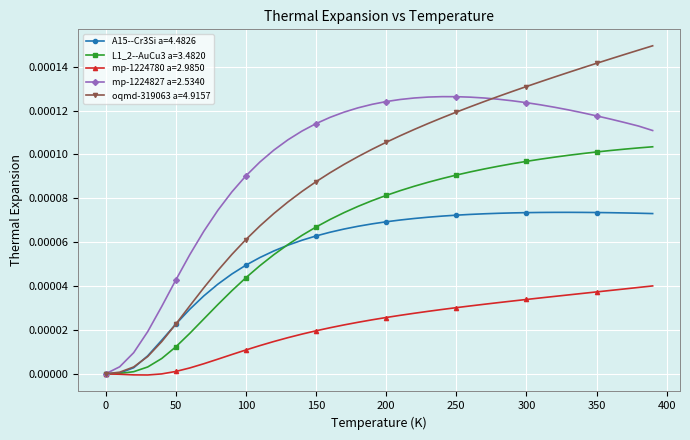

Which series has the largest total across all categories?

mp-1224827 a=2.5340